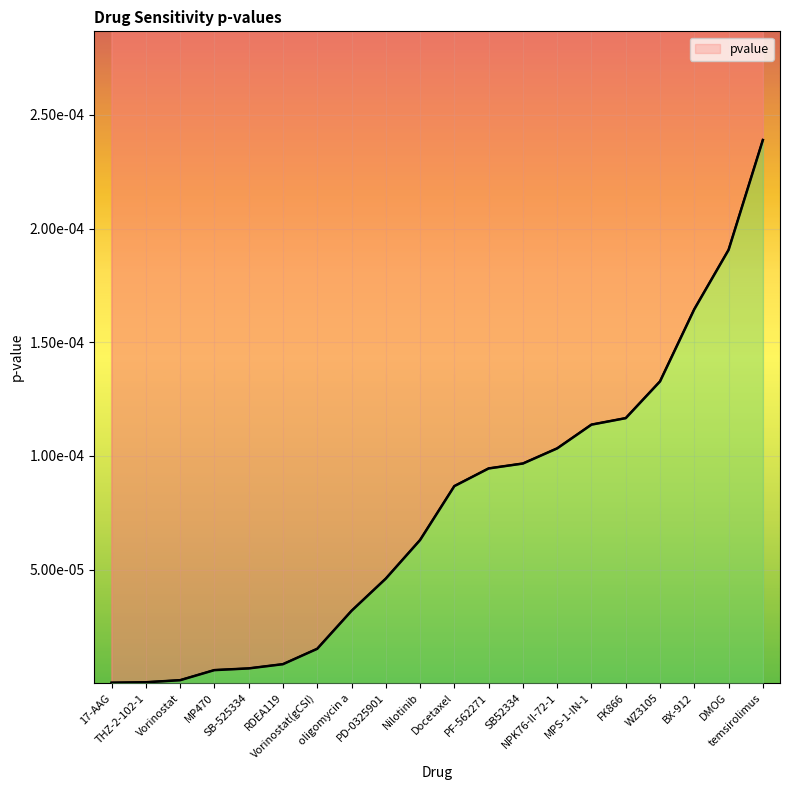

Rank the categories by value from highest to lowest.

temsirolimus, DMOG, BX-912, WZ3105, FK866, MPS-1-IN-1, NPK76-II-72-1, SB52334, PF-562271, Docetaxel, Nilotinib, PD-0325901, oligomycin a, Vorinostat(gCSI), RDEA119, SB-525334, MP470, Vorinostat, THZ-2-102-1, 17-AAG